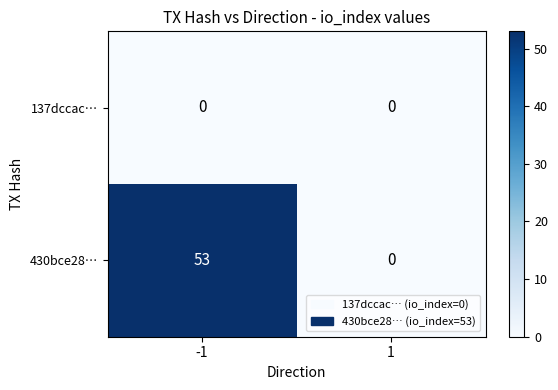

What is the total value across all series at -1?

53